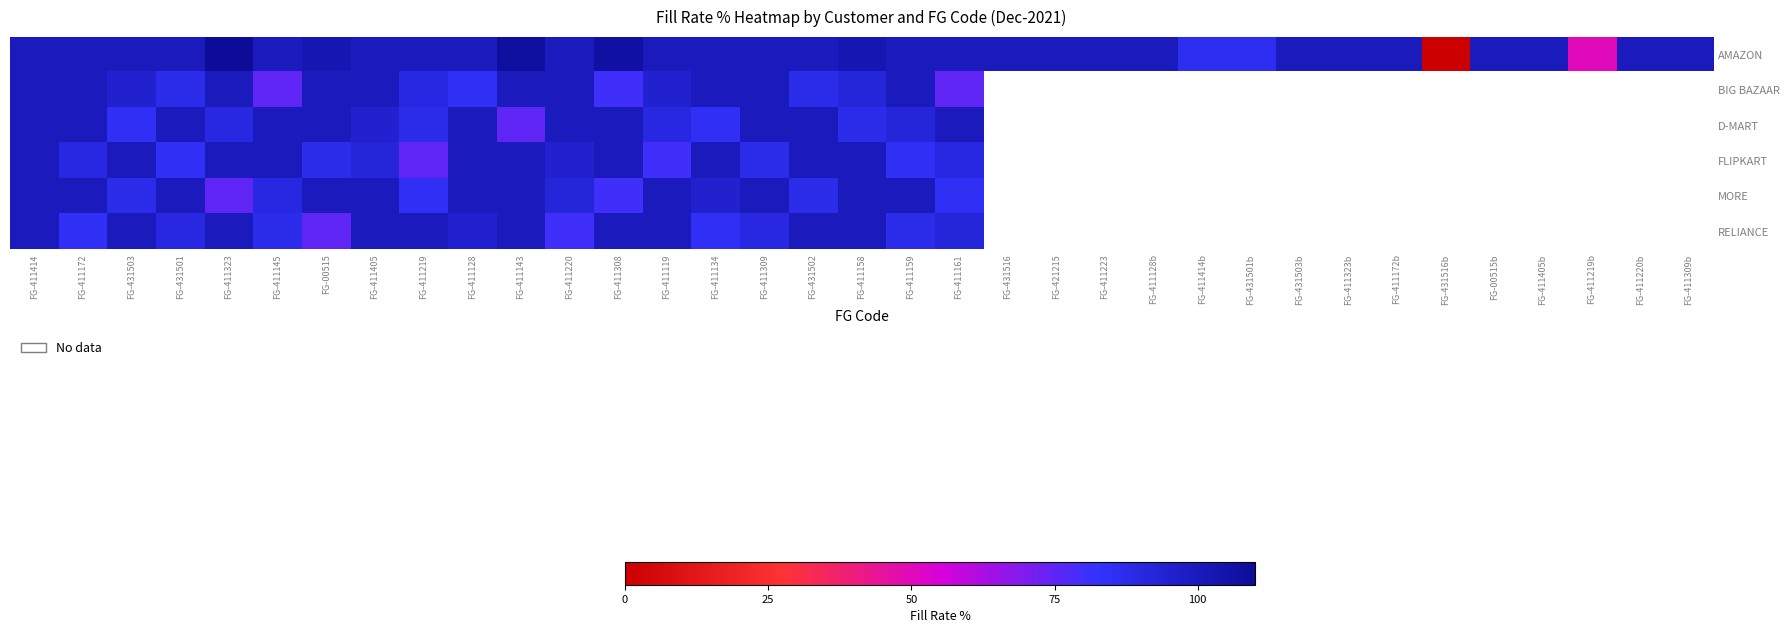

How many data points in FLIPKART are less than 100?

10